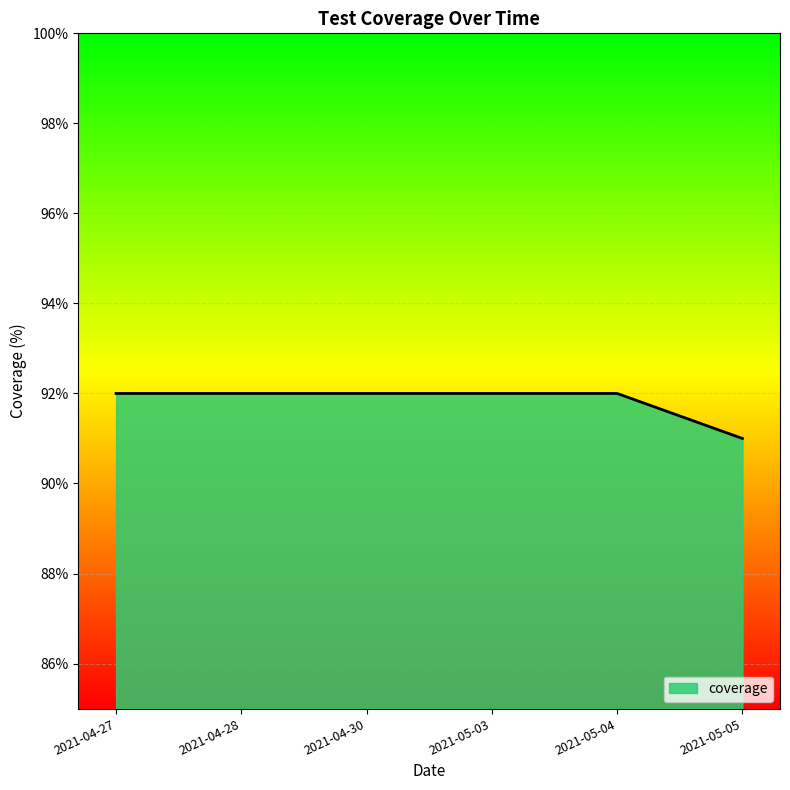

What is the ratio of the value at 2021-05-03 to the value at 2021-05-05?

1.0